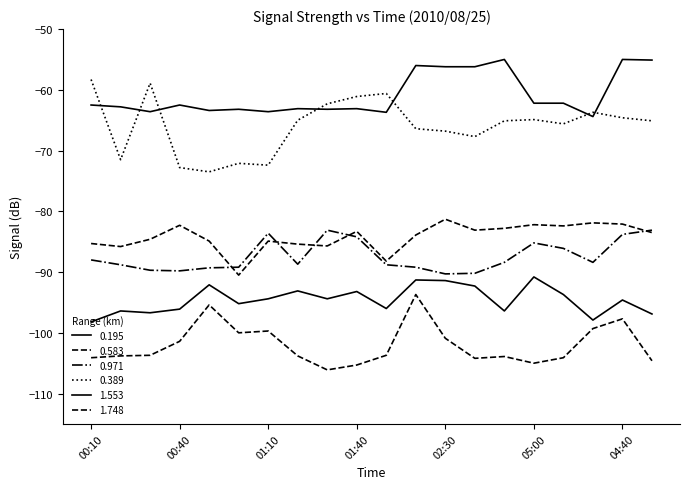

Does the chart display data point markers on the line(s)?

No